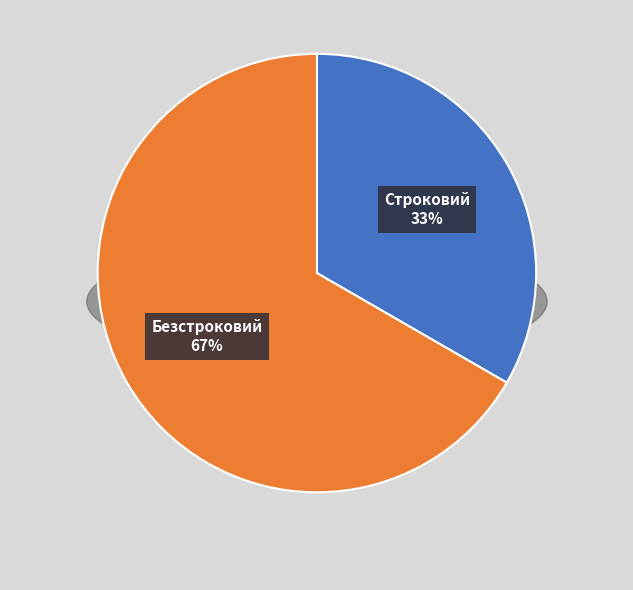

Approximately how many times larger is the value at Безстроковий compared to Строковий?

2.0